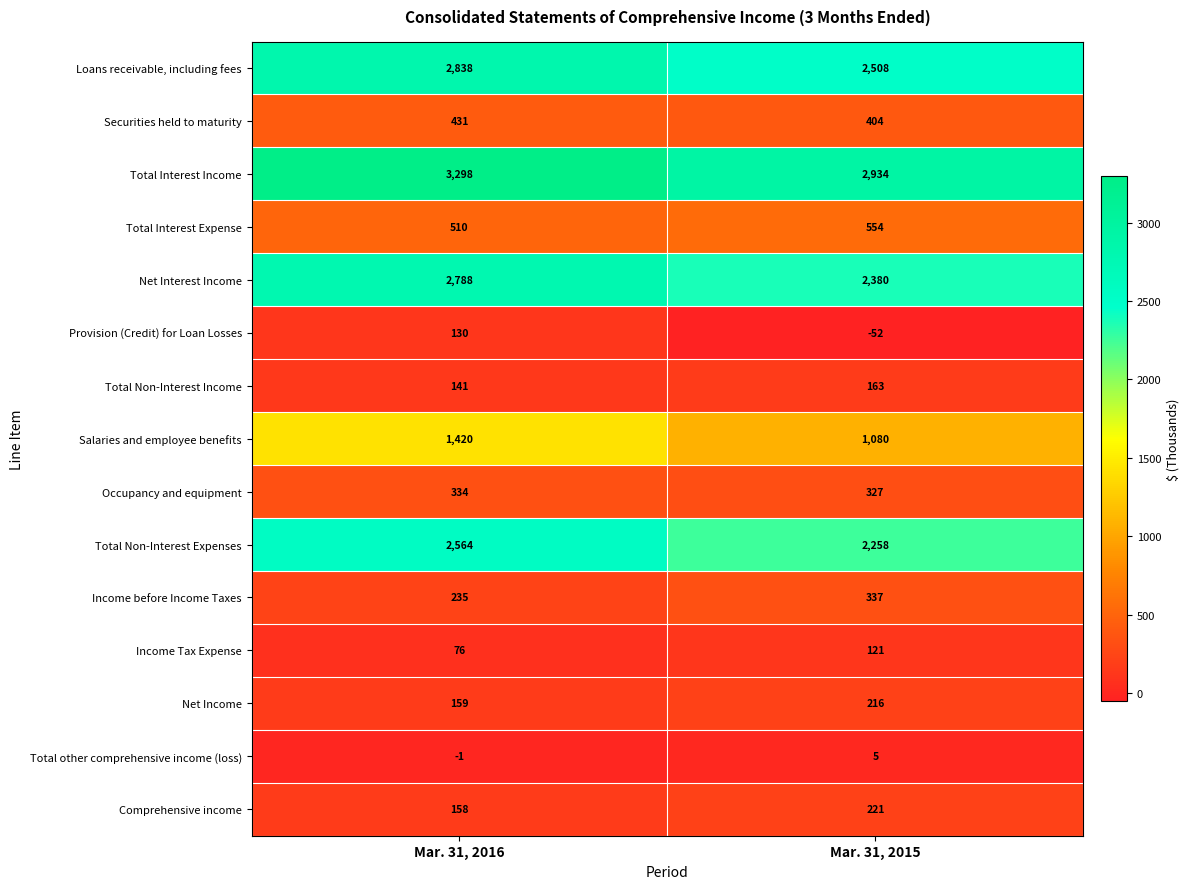

What is the difference between the highest and lowest values at Mar. 31, 2016?

3299